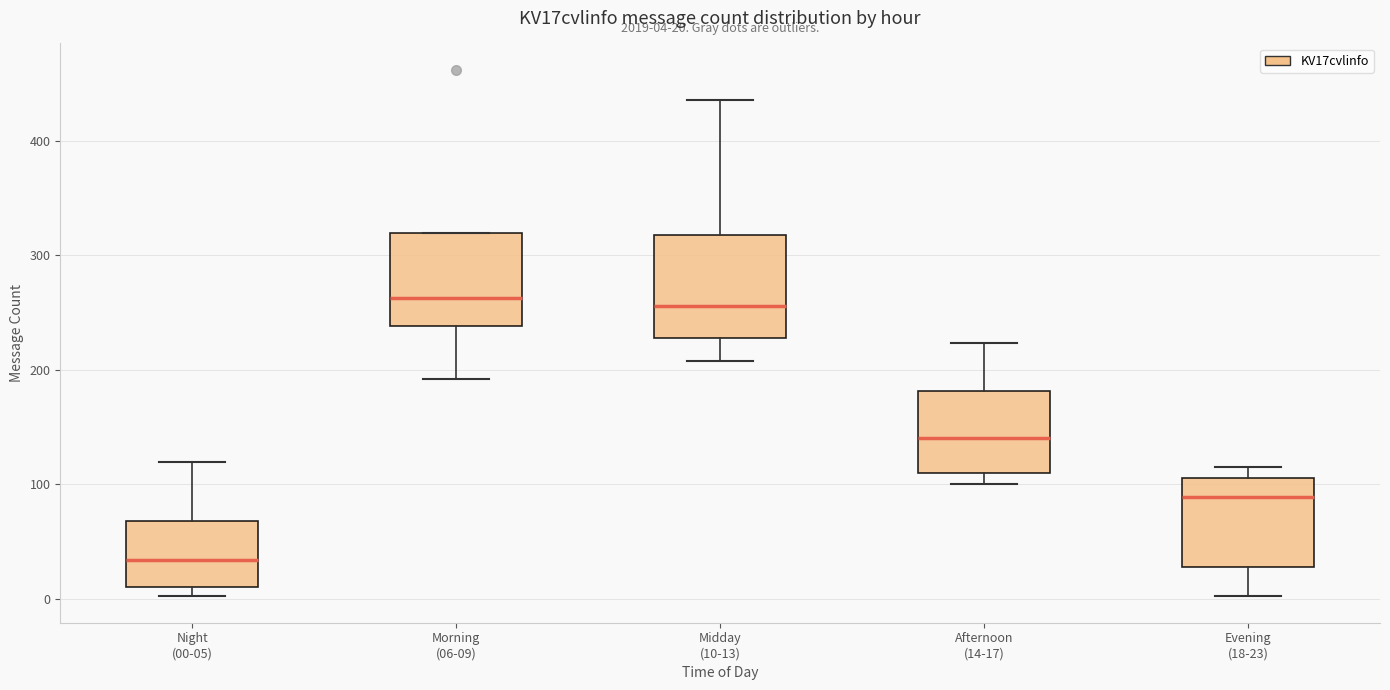

Which box has the lowest median line?

Night (00-05)